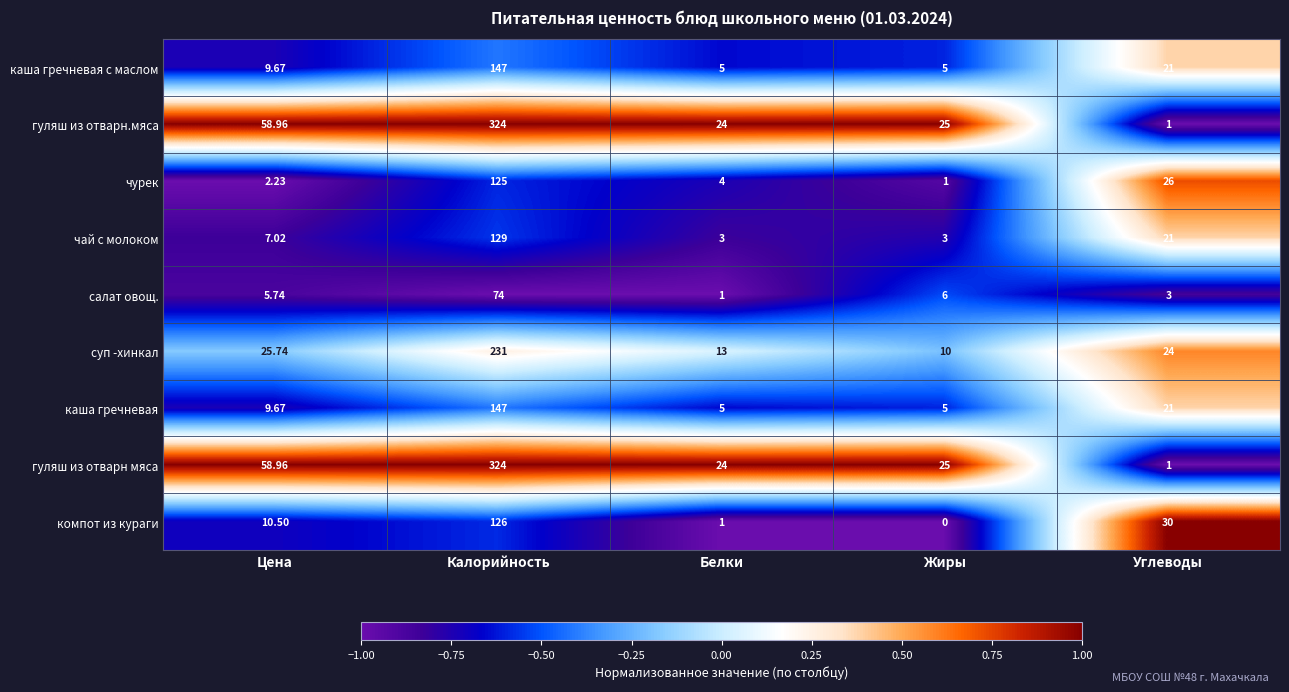

At which label is гуляш из отварн.мяса closest to 162?

Цена